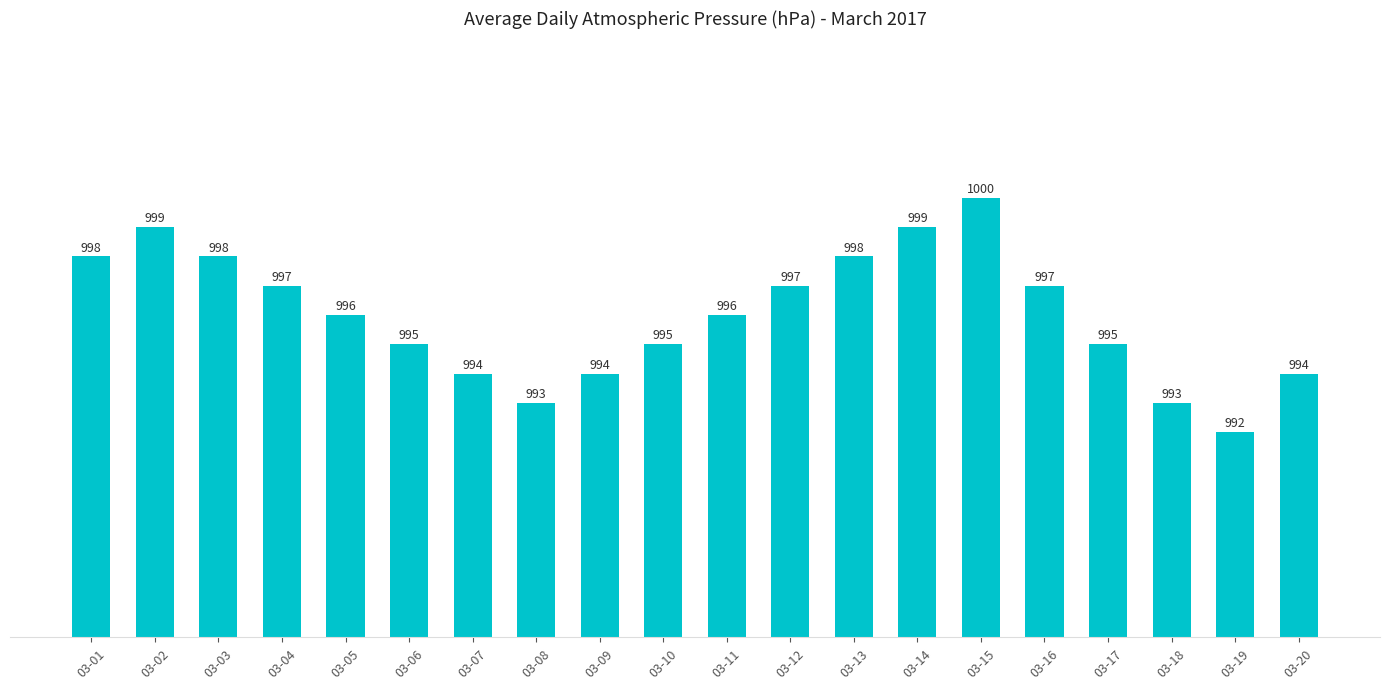

True or false: the data shows 1379 at 03-14.

False